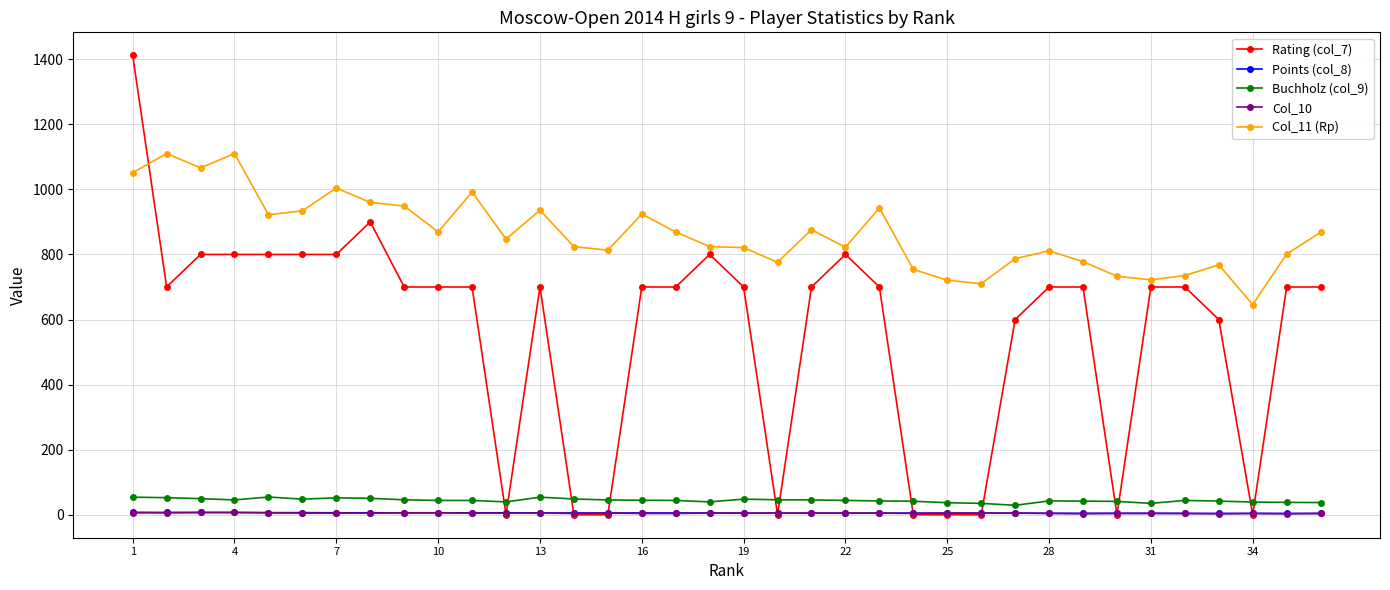

True or false: Buchholz (col_9) and Col_11 (Rp) intersect in this chart.

False